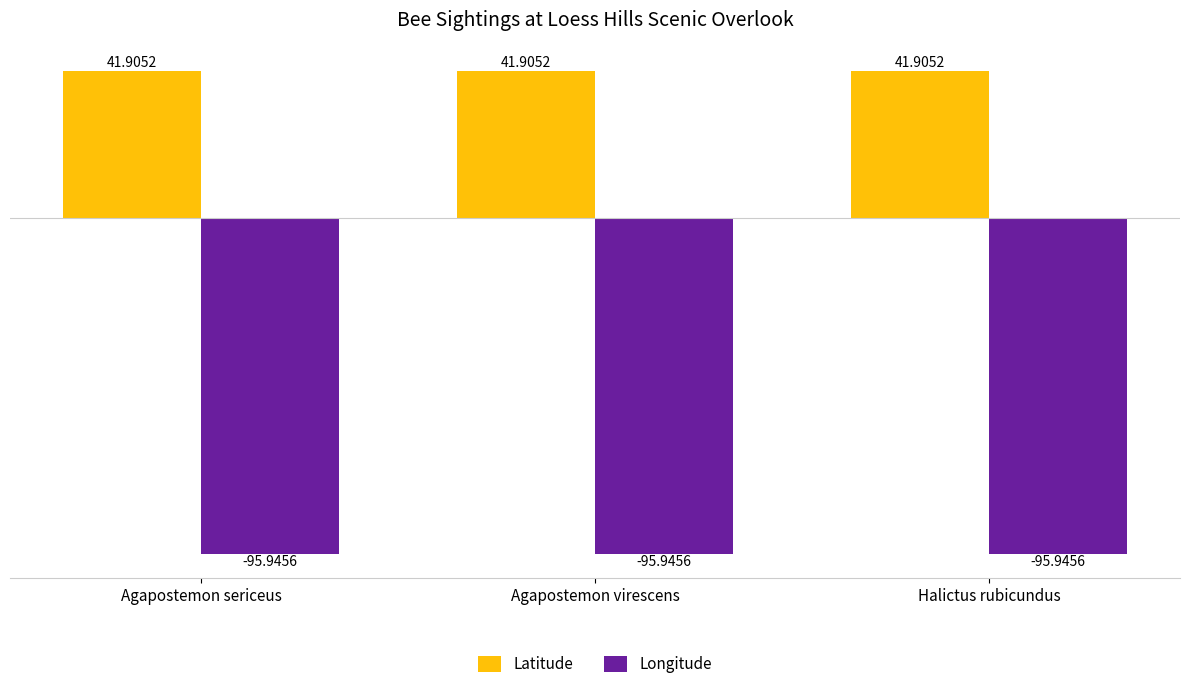

What are all the series names shown in the legend?

Latitude, Longitude